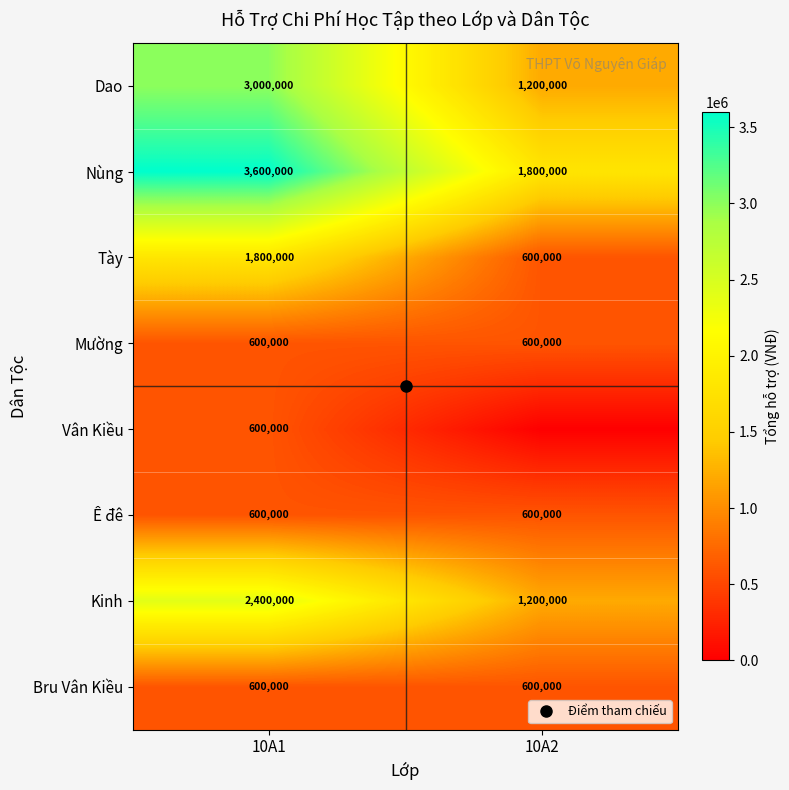

Which category has the highest value in the Kinh series?

10A1